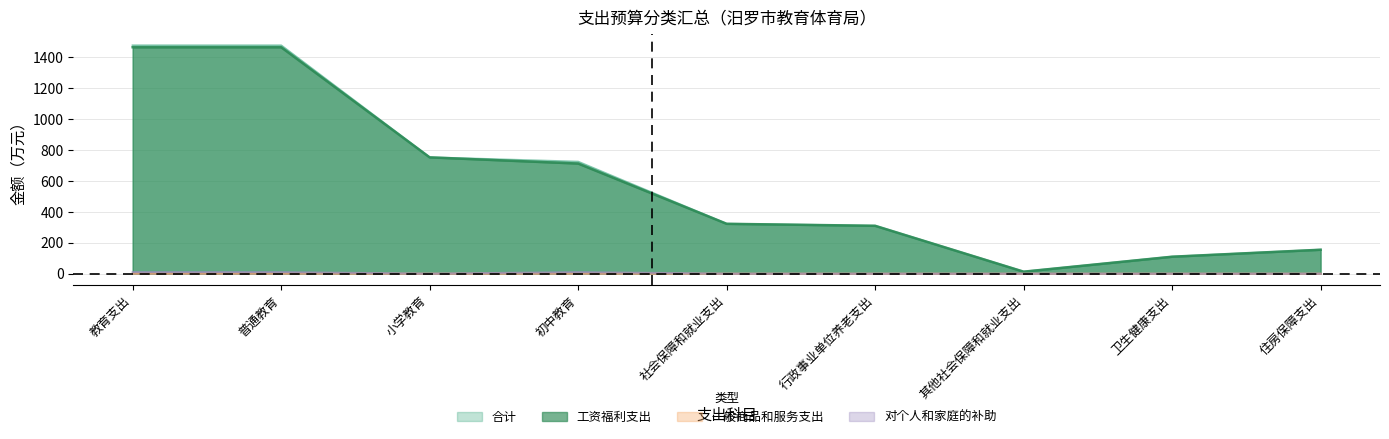

Where is 对个人和家庭的补助 nearest to the value 5?

小学教育